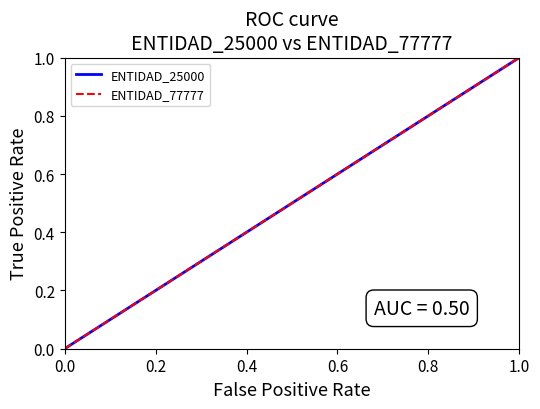

Does the chart have visible grid lines?

No